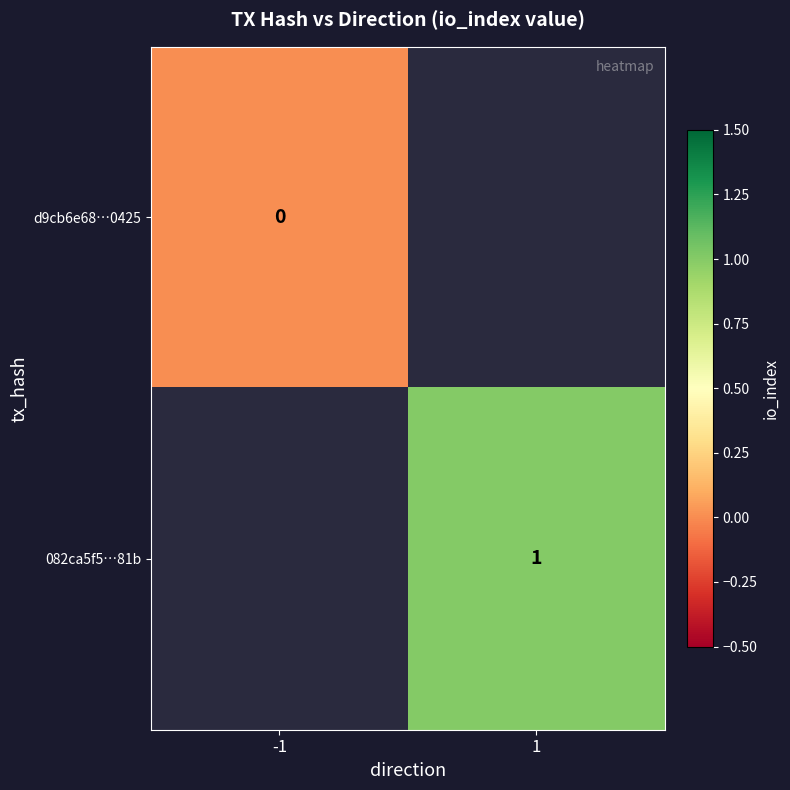

True or false: 082ca5f5…81b has a value of 2 at 1.

False